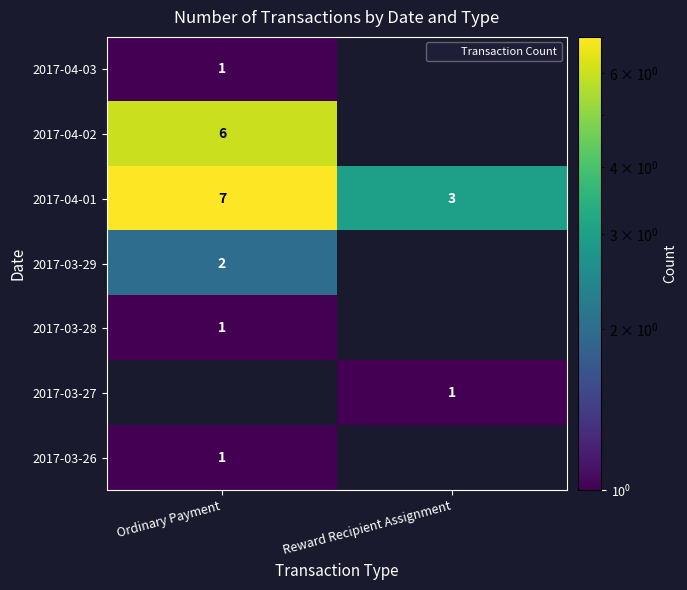

What is the difference between the 2017-03-28 values at Ordinary Payment and Reward Recipient Assignment?

1